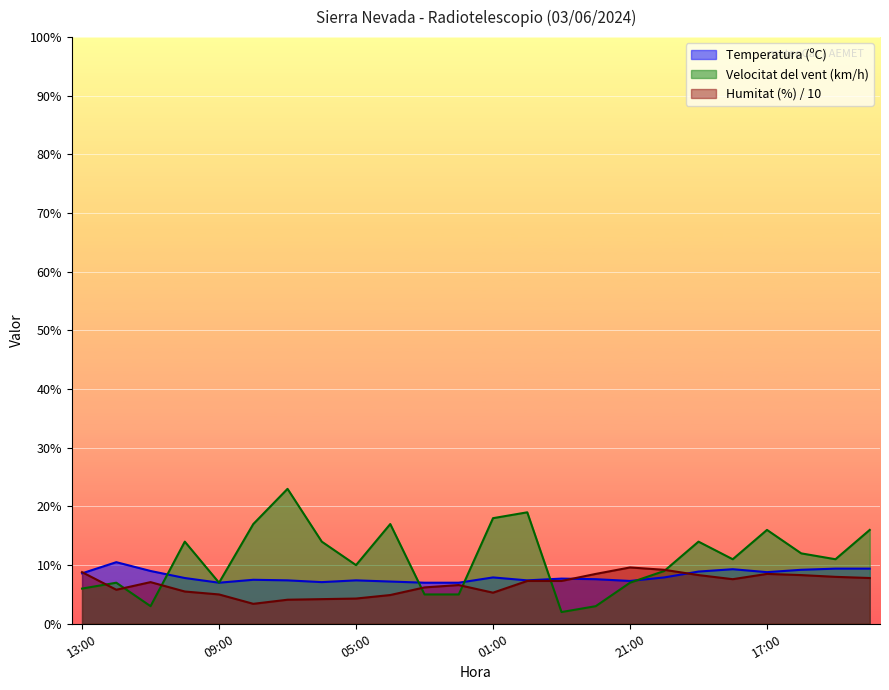

How many lines are shown in the chart?

3